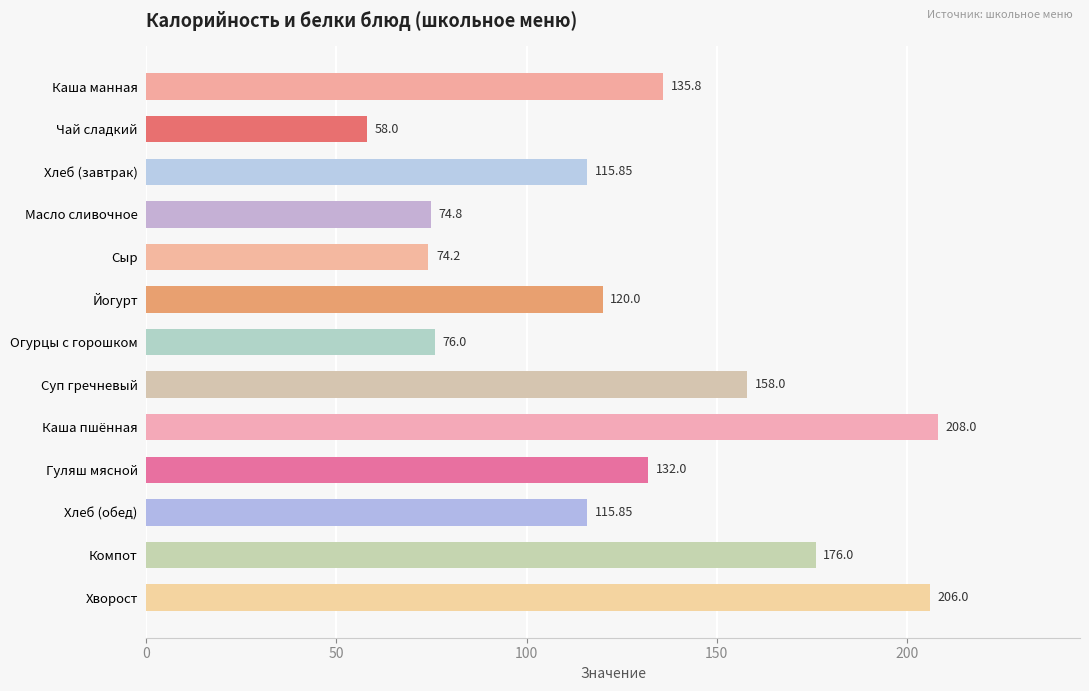

What is the change in value from Масло сливочное to Суп гречневый?

+83.2